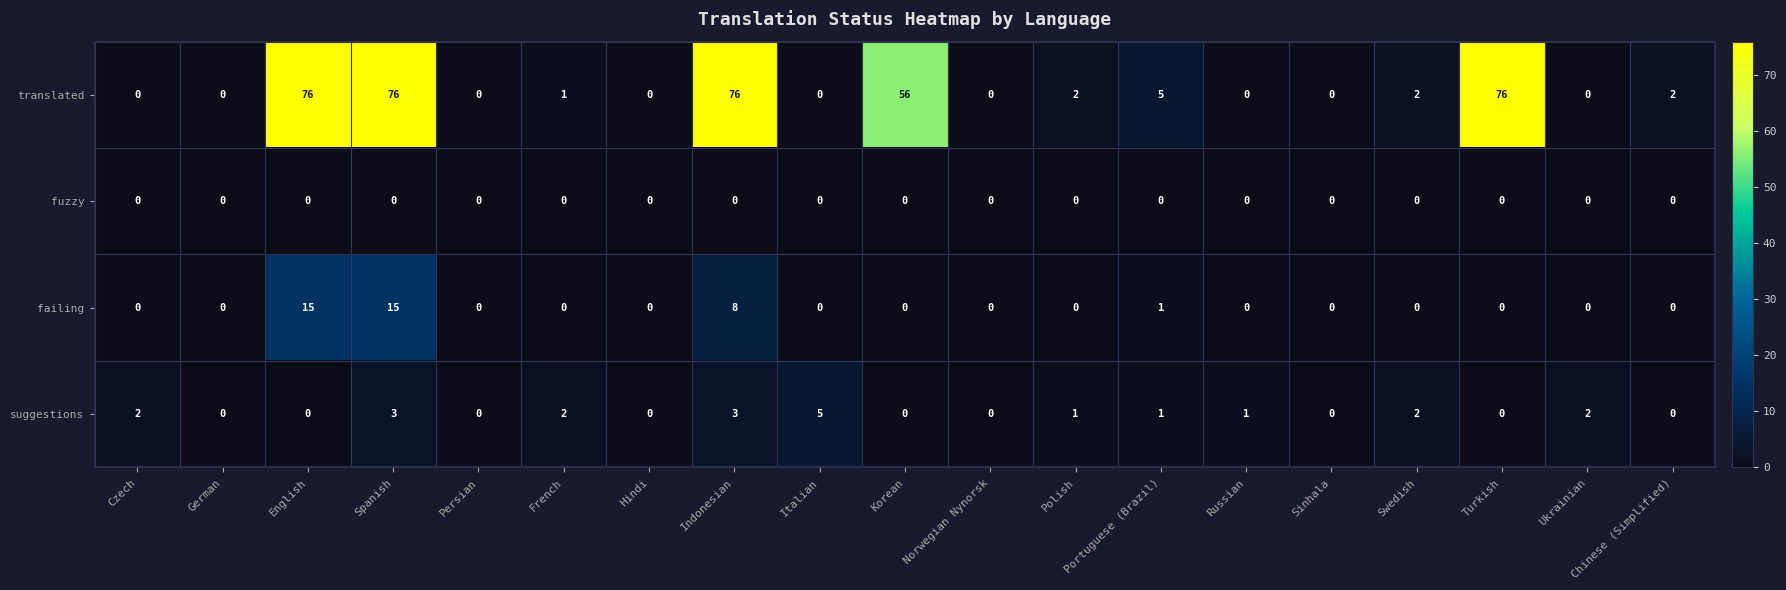

At which category is the sum across all series the highest?

Spanish